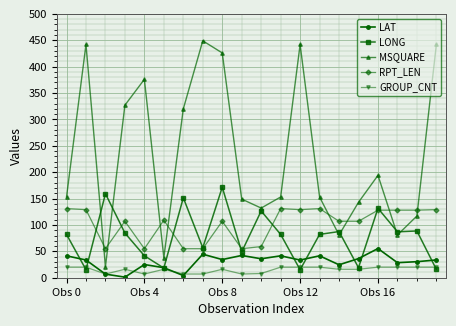

True or false: GROUP_CNT has more than 0 interior local peaks.

True